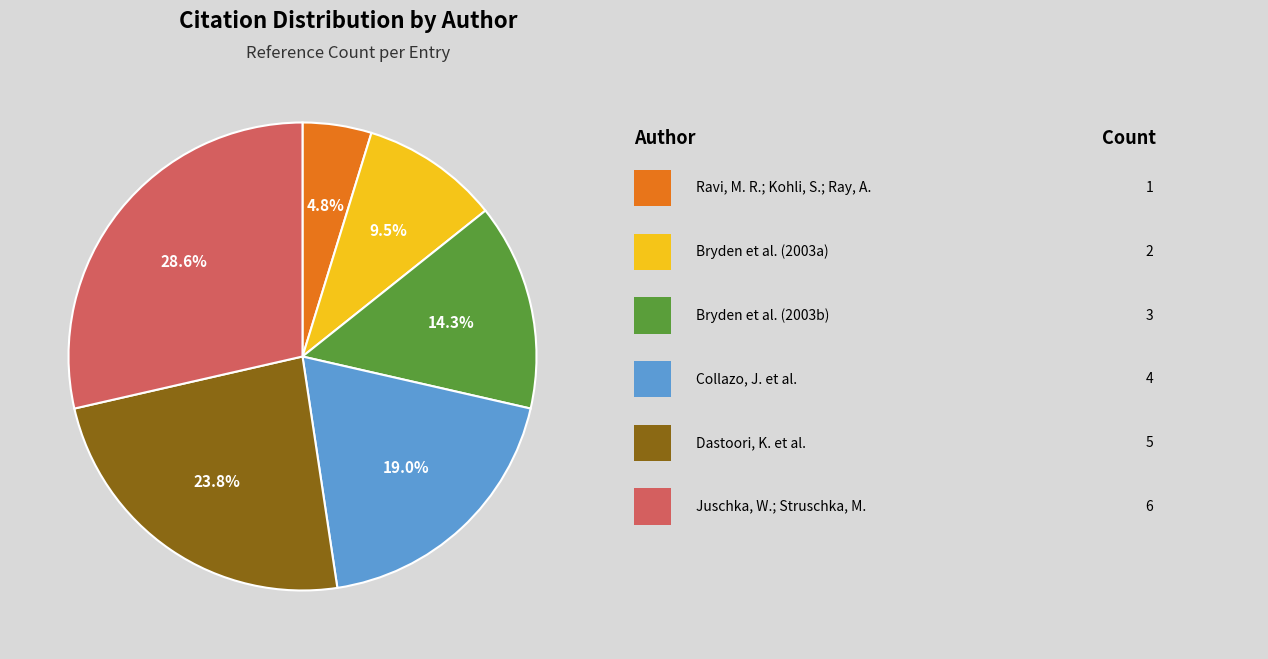

How many slices are in this pie chart?

6